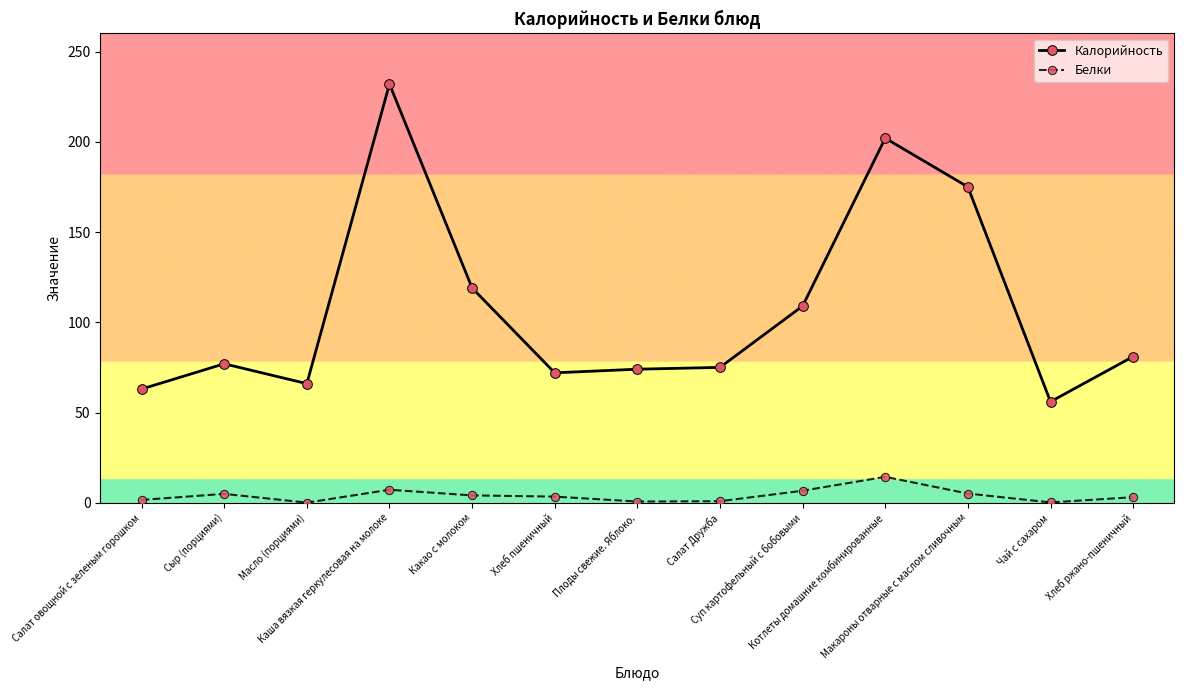

Where is the first local minimum for Калорийность?

Масло (порциями)